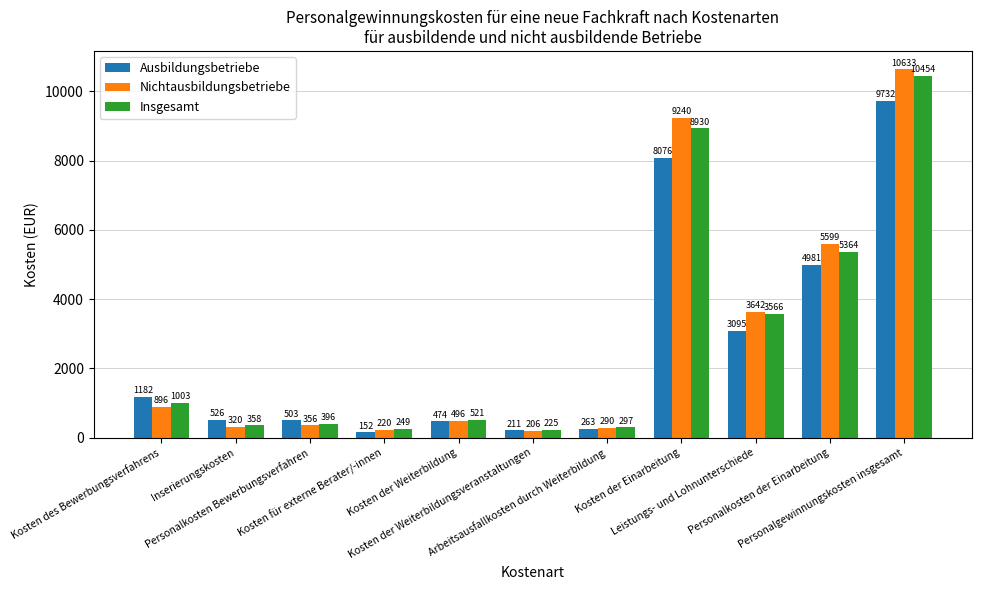

What position from the right is Kosten der Weiterbildung?

7